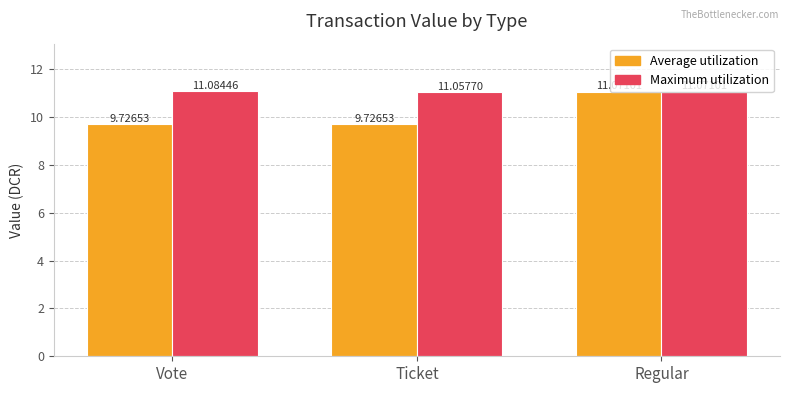

List the labels in order of Maximum utilization value, smallest first.

Ticket, Regular, Vote